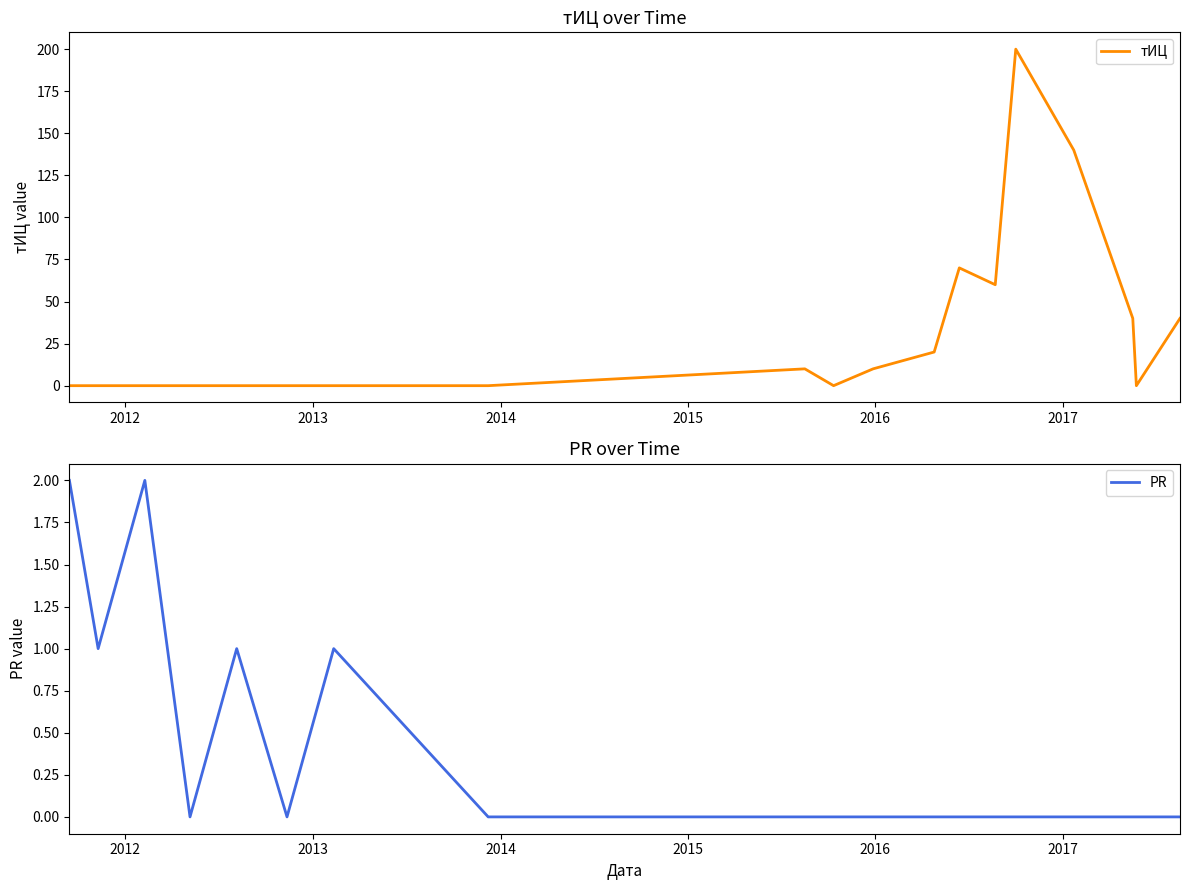

How many values in PR are above zero?

5